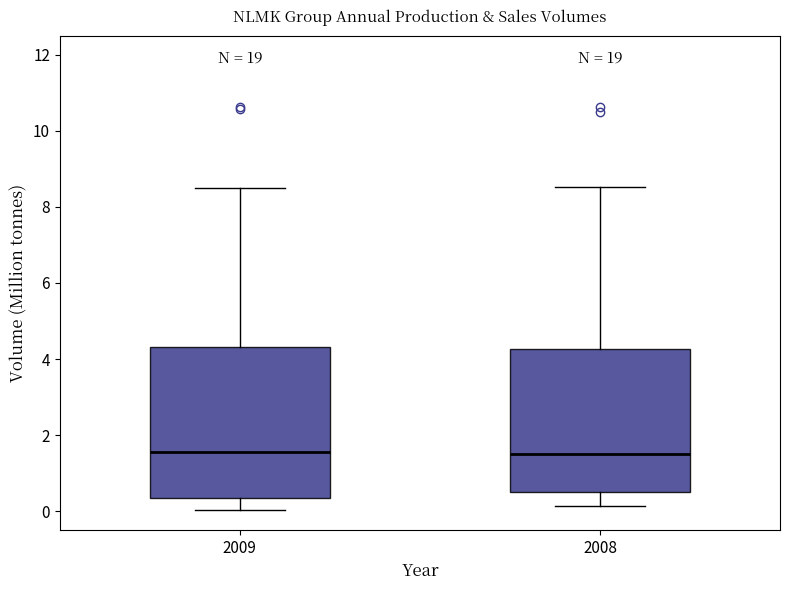

Which box is the tallest, from its lower edge to its upper edge?

2009